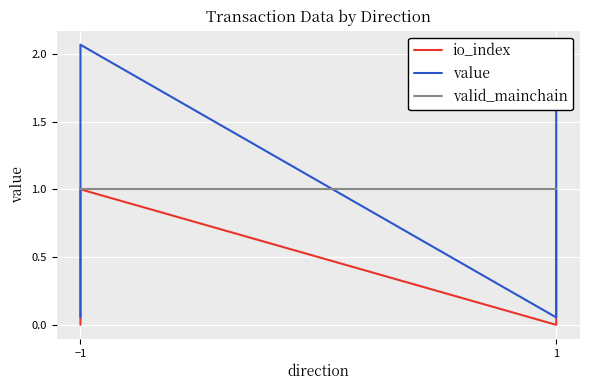

True or false: valid_mainchain has more than 0 interior local peaks.

False